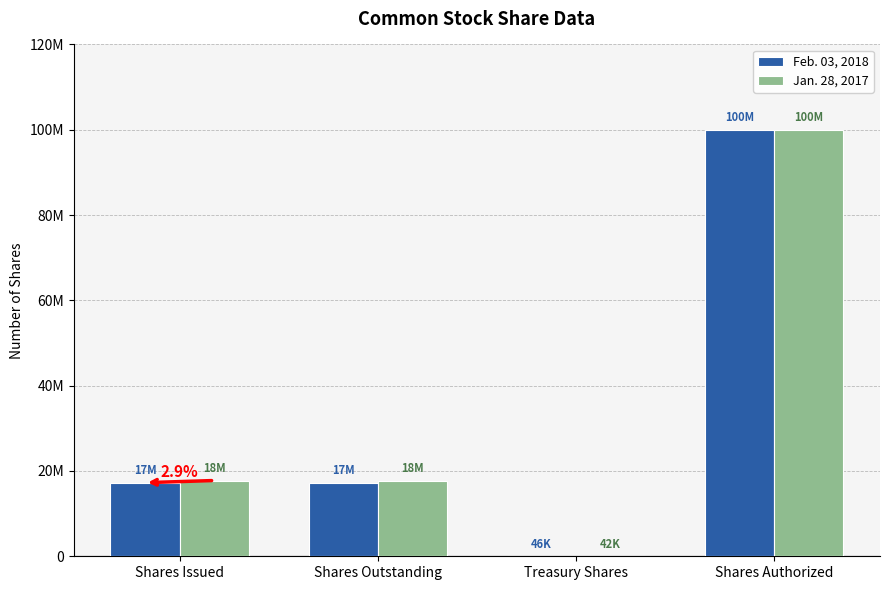

At which label does Jan. 28, 2017 first exceed 17764000?

Shares Authorized